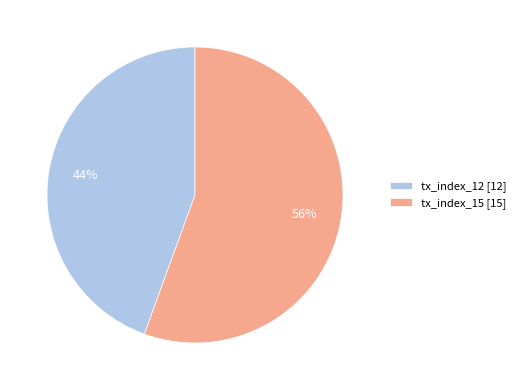

Combined, do tx_index_15 [15] and tx_index_12 [12] account for over 50%?

Yes